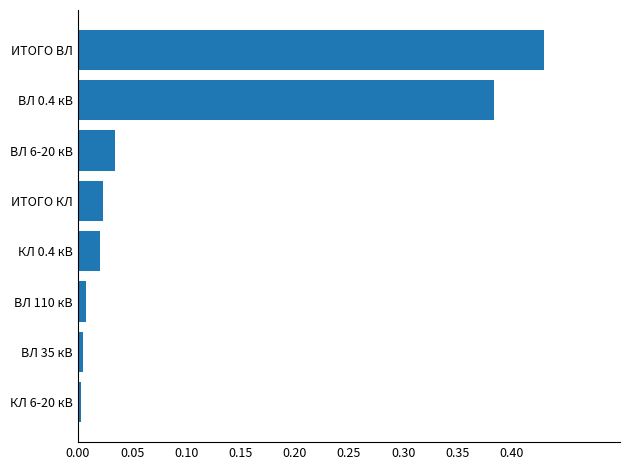

Which category has the highest value across all series?

ИТОГО ВЛ